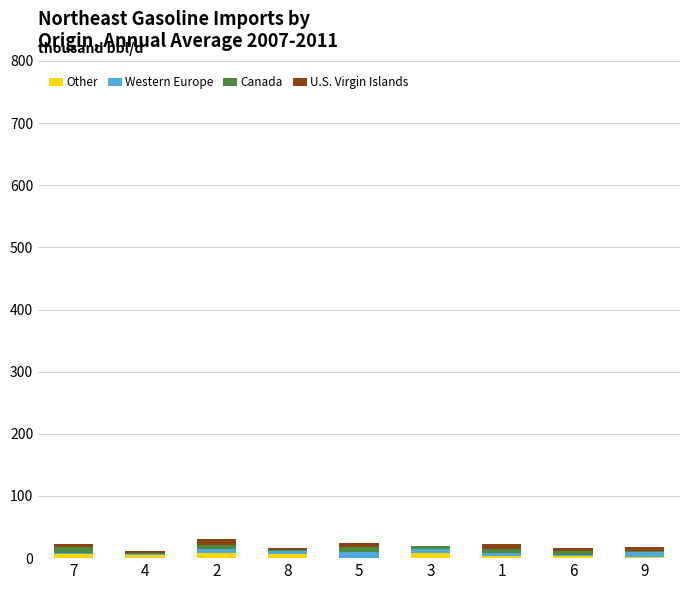

How many series are shown in this chart?

4